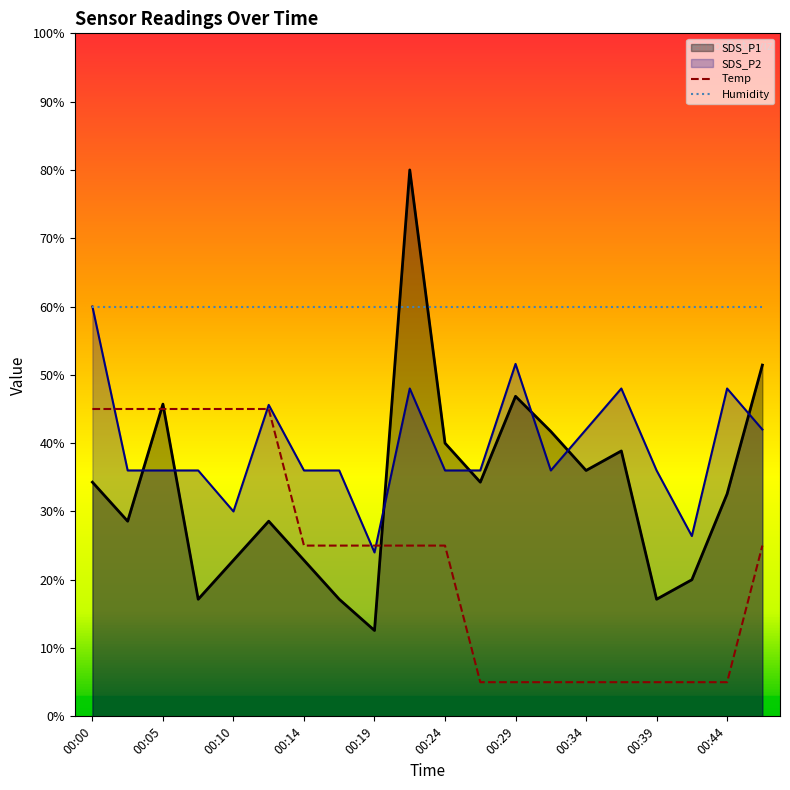

How many lines are shown in the chart?

4